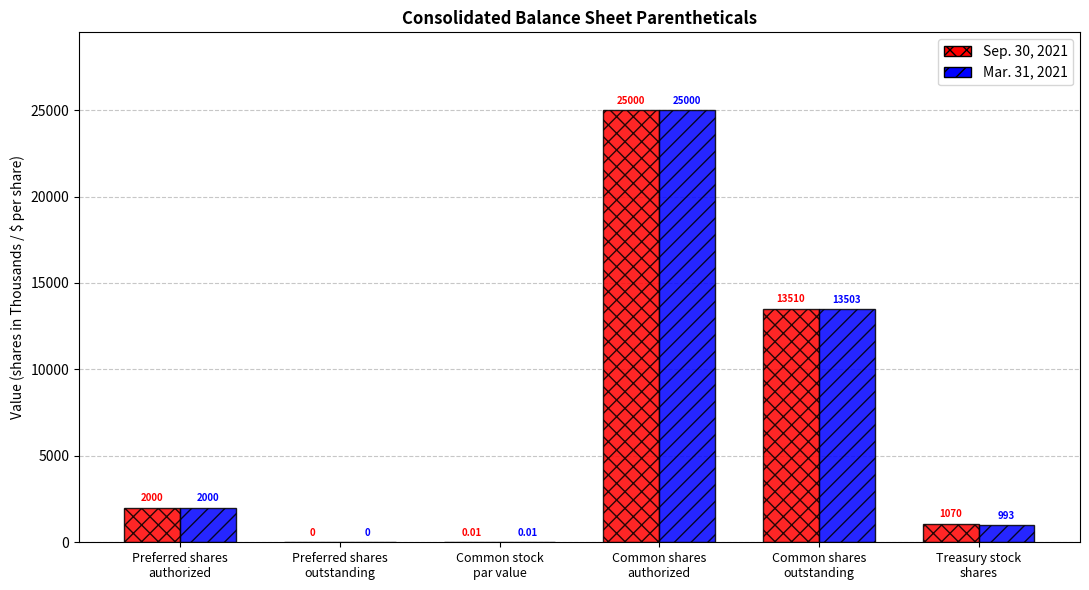

Count the number of categories in the chart.

6